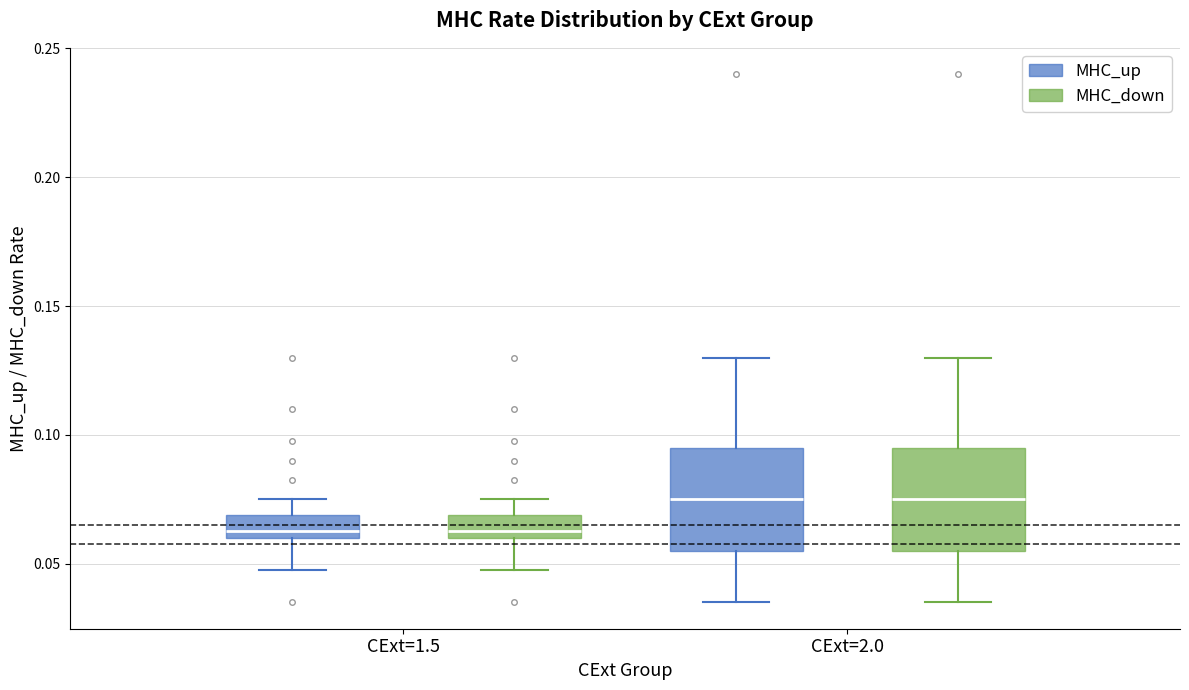

Reading left to right, read every box against the y-axis: the position of its median line, the range the box covers, and the ends of its whiskers. The values are not printed on the chart, so give them approximately, as read against the axis.

CExt=1.5 (MHC_up): median 0.065, box 0.060 to 0.070, whiskers 0.050 to 0.075
CExt=1.5 (MHC_down): median 0.065, box 0.060 to 0.070, whiskers 0.050 to 0.075
CExt=2.0 (MHC_up): median 0.075, box 0.055 to 0.095, whiskers 0.035 to 0.130
CExt=2.0 (MHC_down): median 0.075, box 0.055 to 0.095, whiskers 0.035 to 0.130